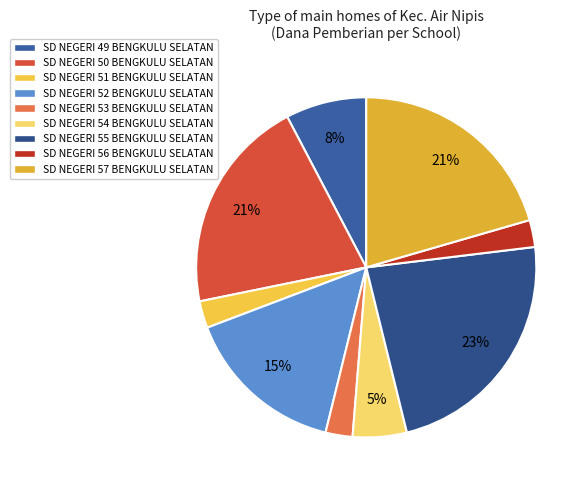

Is the sum of SD NEGERI 56 and SD NEGERI 57 greater than half?

No